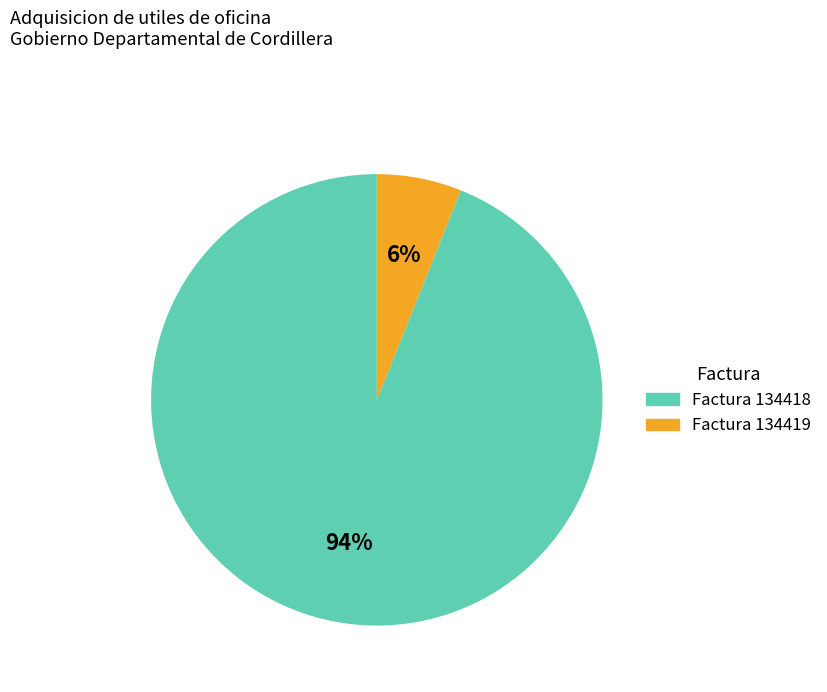

To the nearest percent, what portion does Factura 134419 represent?

6%